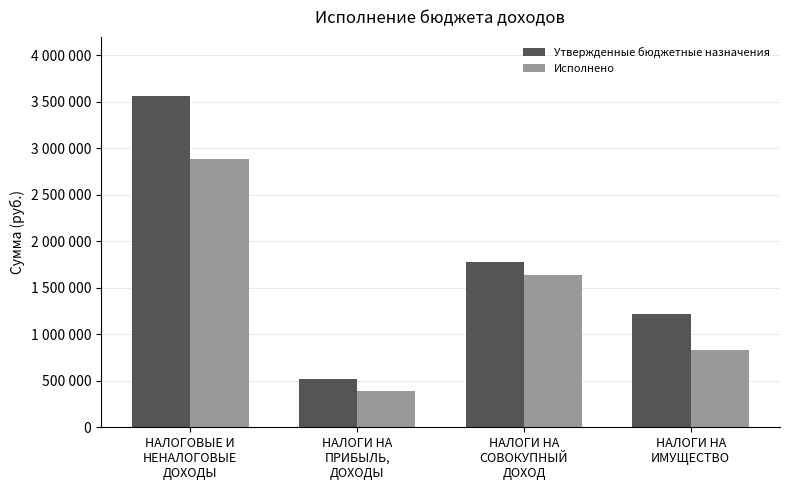

Reading left to right, extract all data points from this chart.

Утвержденные бюджетные назначения: 3565100.0	523700.0	1780600.0	1215700.0
Исполнено: 2890722.3	389181.3	1639825.2	831506.8